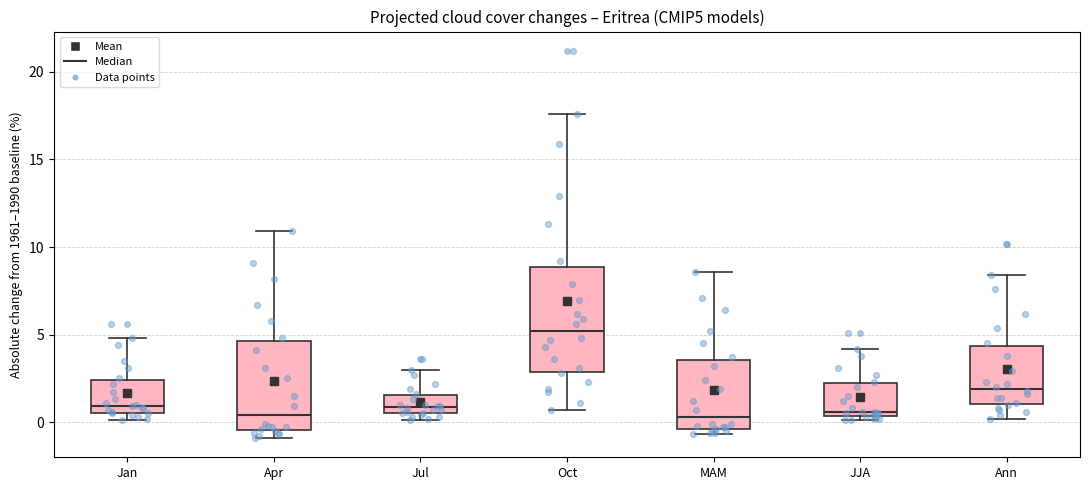

Reading left to right, transcribe this box plot: for each box, give where its median line is, the range the box spans, and where its two whiskers end, as read against the y-axis. The values are not printed on the chart, so give them approximately, as read against the axis.

Jan: median 1.0, box 0.5 to 2.5, whiskers 0.0 to 5.0
Apr: median 0.5, box -0.5 to 4.5, whiskers -1.0 to 11.0
Jul: median 1.0, box 0.5 to 1.5, whiskers 0.0 to 3.0
Oct: median 5.0, box 3.0 to 9.0, whiskers 0.5 to 17.5
MAM: median 0.5, box -0.5 to 3.5, whiskers -0.5 (just below the box's lower edge) to 8.5
JJA: median 0.5 (just above the box's lower edge), box 0.5 to 2.0, whiskers 0.0 to 4.0
Ann: median 2.0, box 1.0 to 4.5, whiskers 0.0 to 8.5